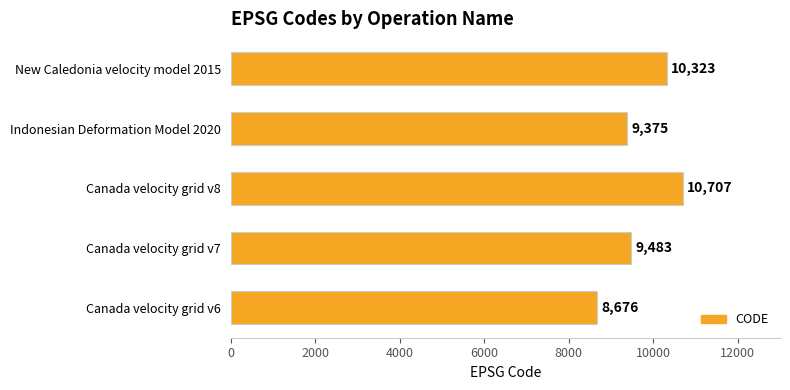

Which category has the highest value across all series?

Canada velocity grid v8